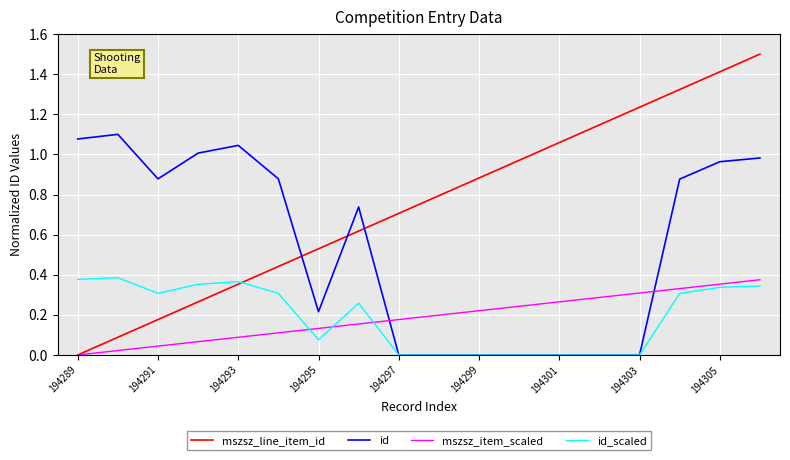

How many intersections are there between id_scaled and mszsz_line_item_id?

1